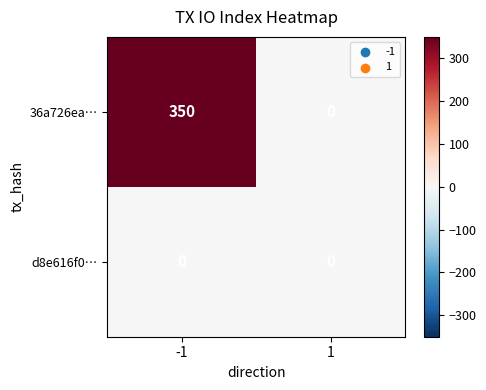

Is the value of d8e616f0… at 1 greater than the value of 36a726ea… at -1?

No